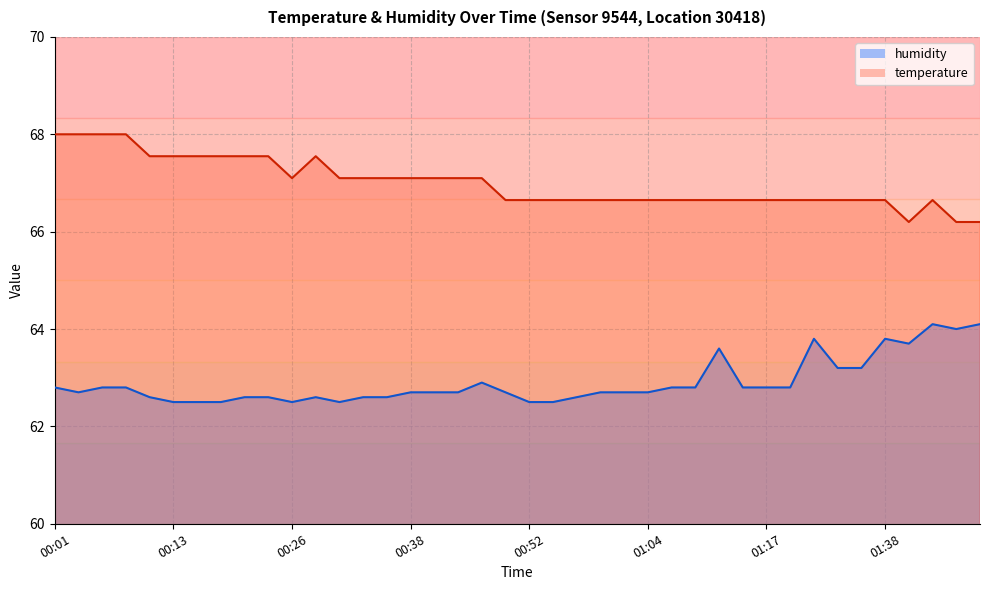

How many categories are shown in the chart?

40